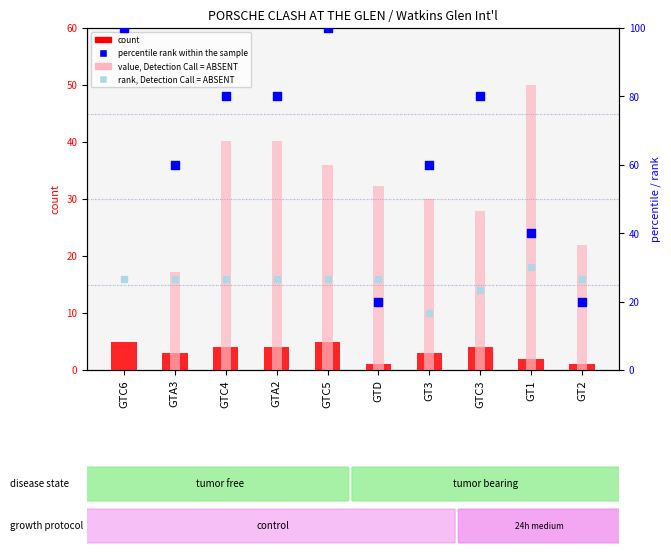

At which category is the sum across all series the highest?

GTC5